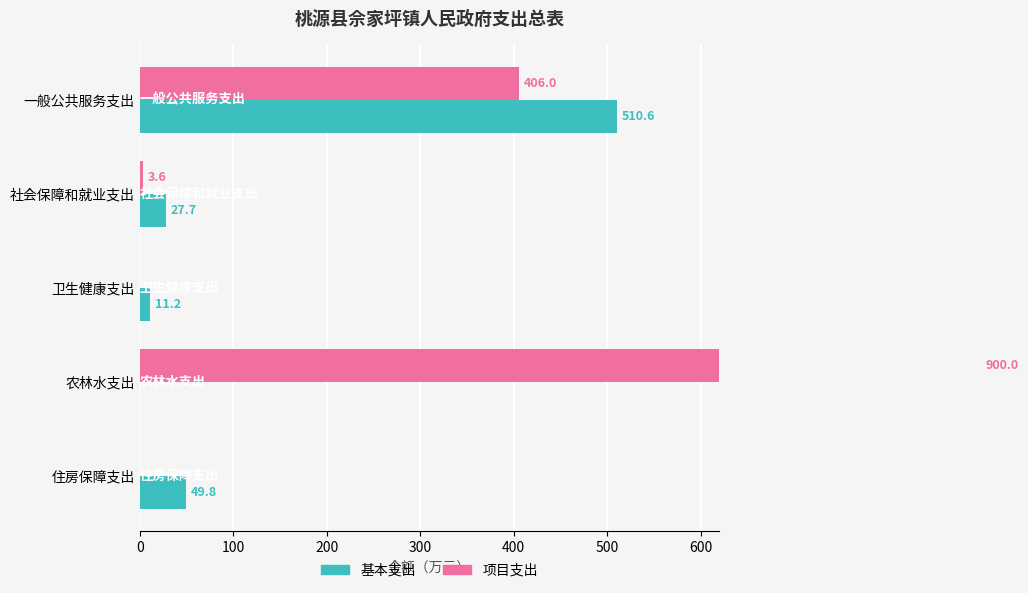

What is the difference between the maximum and minimum values in the 项目支出 series?

900.0